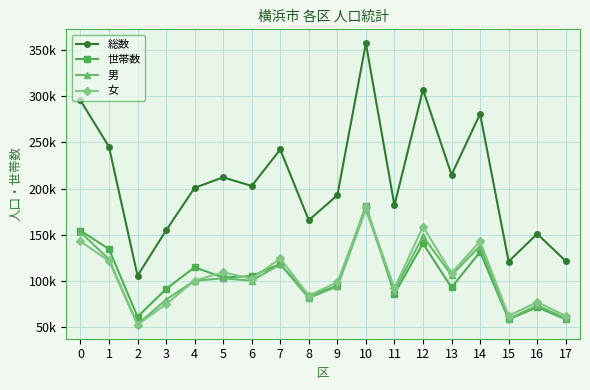

What is the difference between the highest and lowest values at 1?

123684